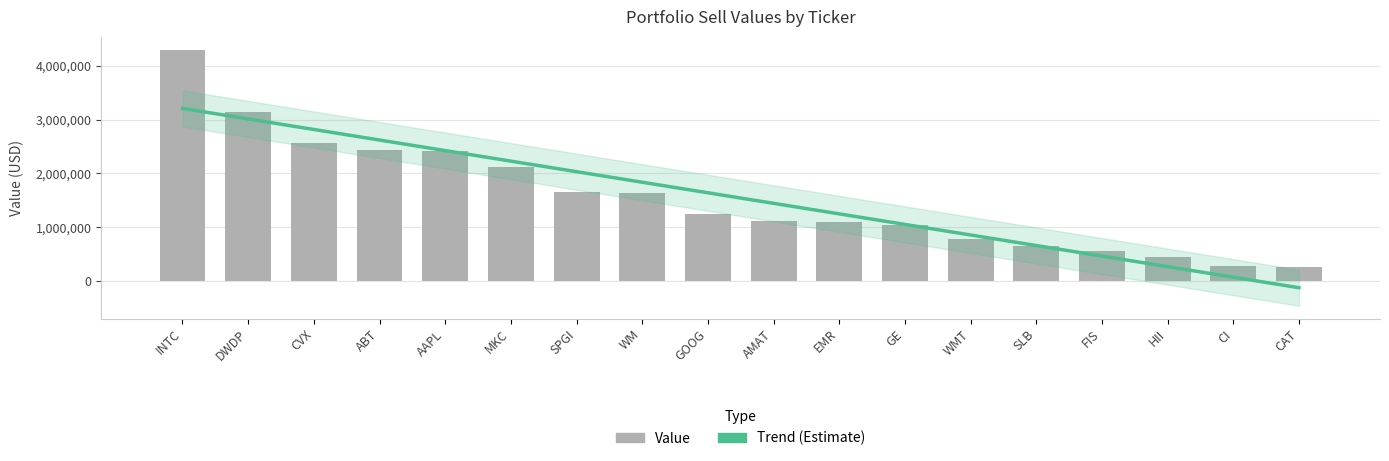

Reading left to right, list all the values displayed in this chart.

4301000	3150000	2575000	2428000	2411000	2117000	1662000	1644000	1249000	1111000	1106000	1036000	784000	661000	551000	445000	285000	265000